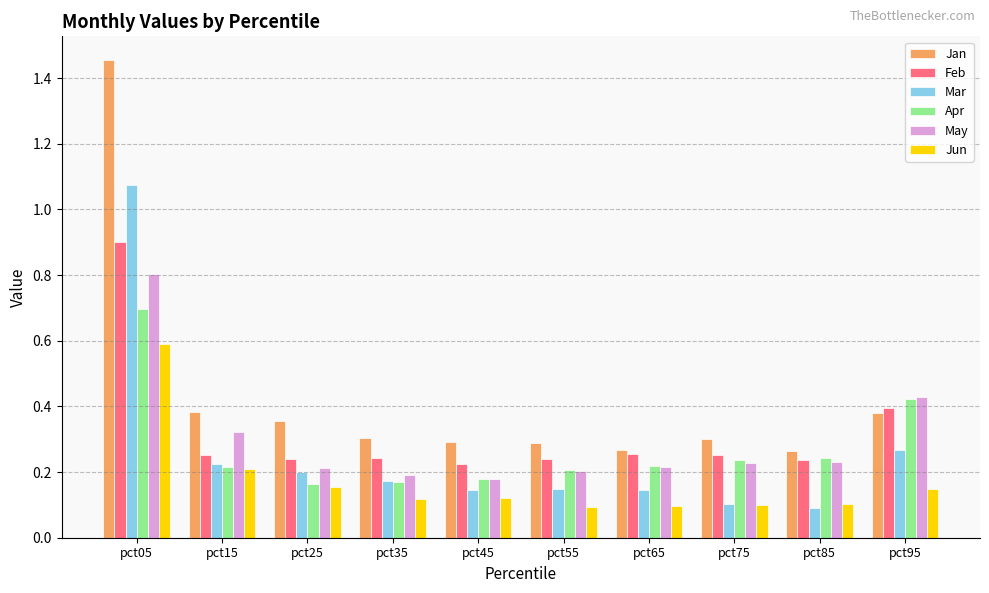

The Feb series shows 0.3 at pct05. True or false?

False